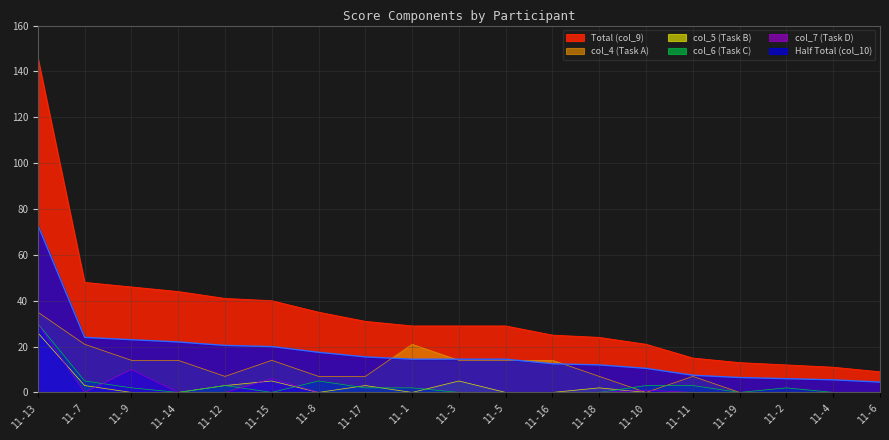

What are all the series names shown in the legend?

Total (col_9), col_4 (Task A), col_5 (Task B), col_6 (Task C), col_7 (Task D), Half Total (col_10)